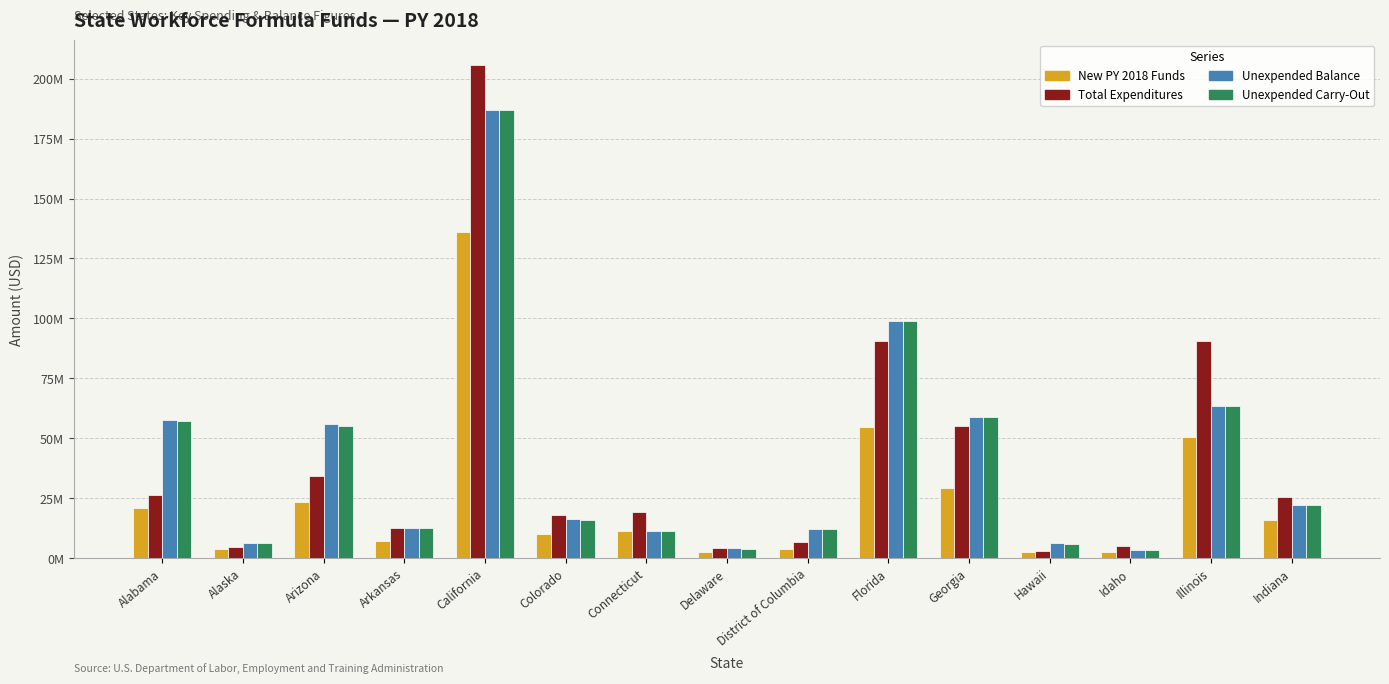

Which has a higher value, Hawaii or Alaska?

Alaska